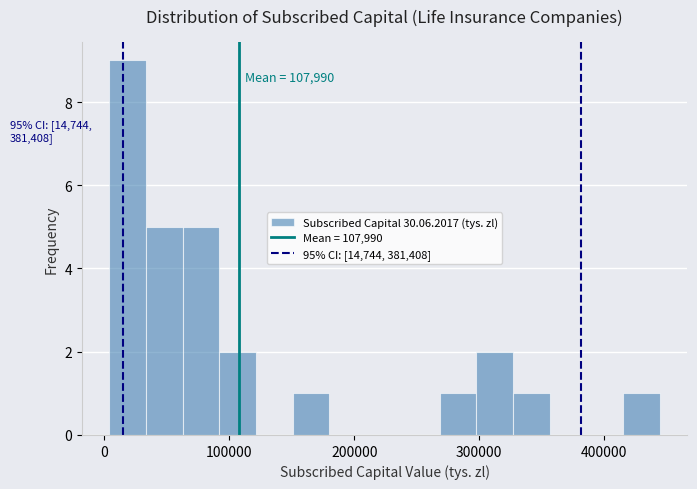

Read against the x-axis, roughly where is the centre of the tallest bar?

20000